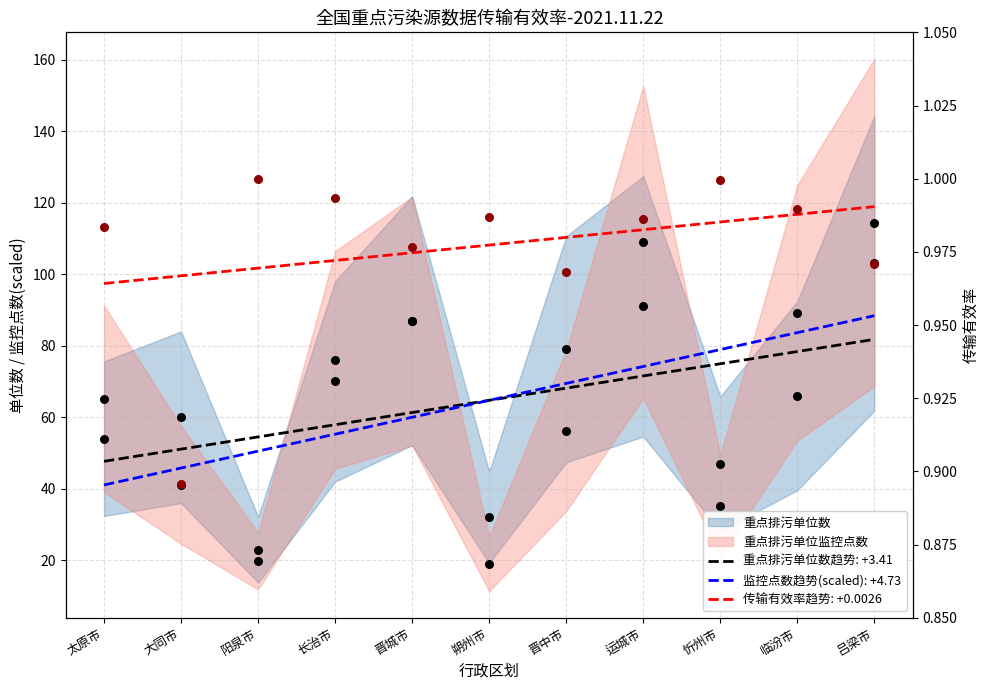

At which category is the sum across all series the highest?

吕梁市